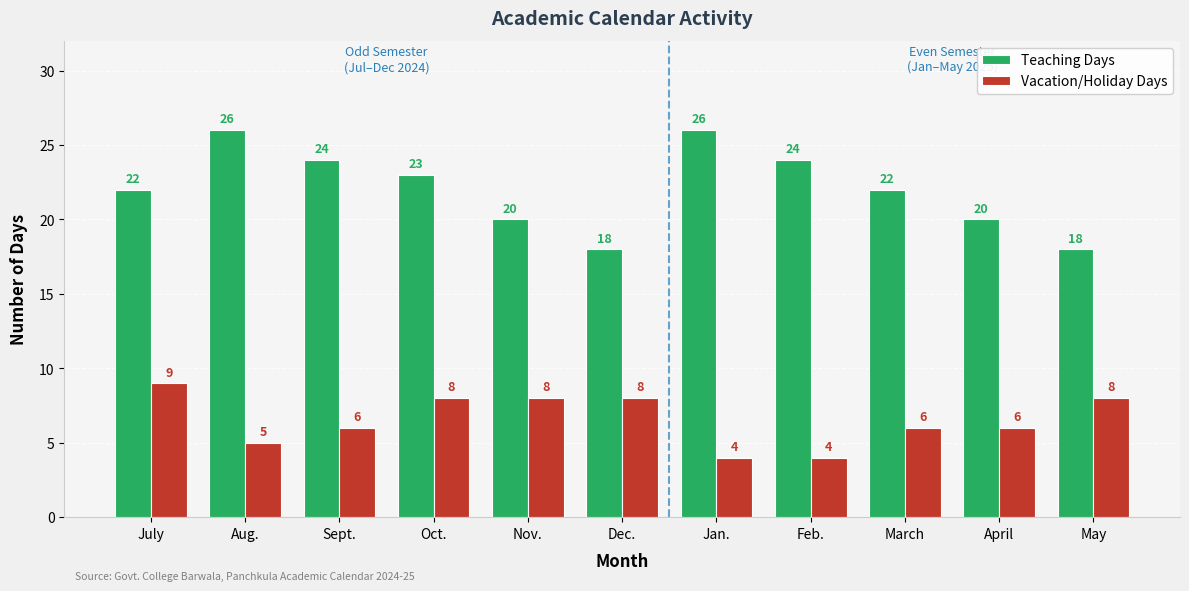

What is the approximate value of Vacation/Holiday Days at Nov.?

8